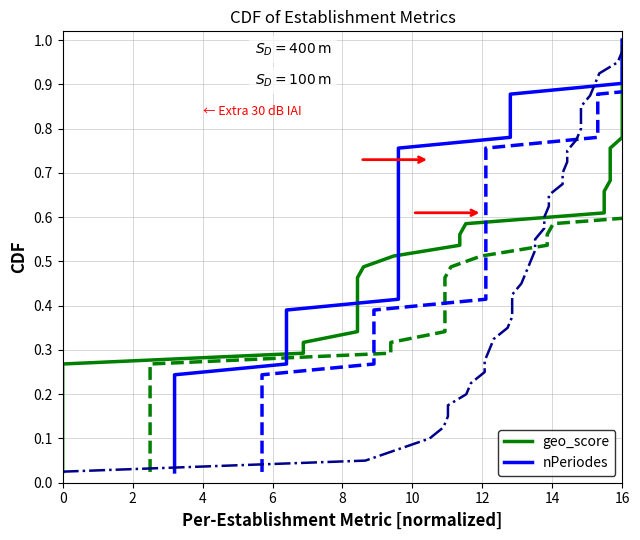

The chart shows a value of 1.0 at 23. True or false?

False